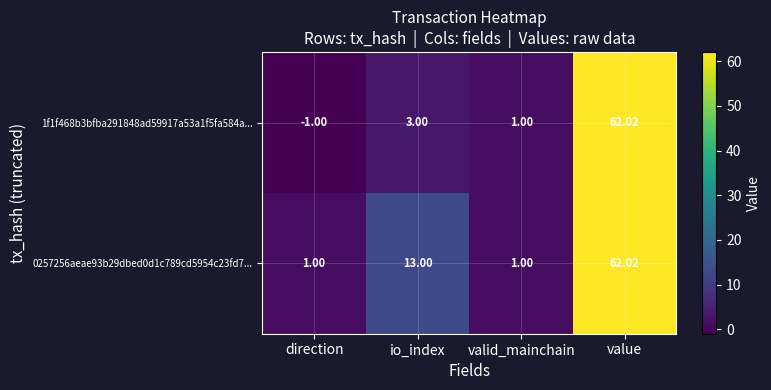

Which category has the lowest value across all series?

direction